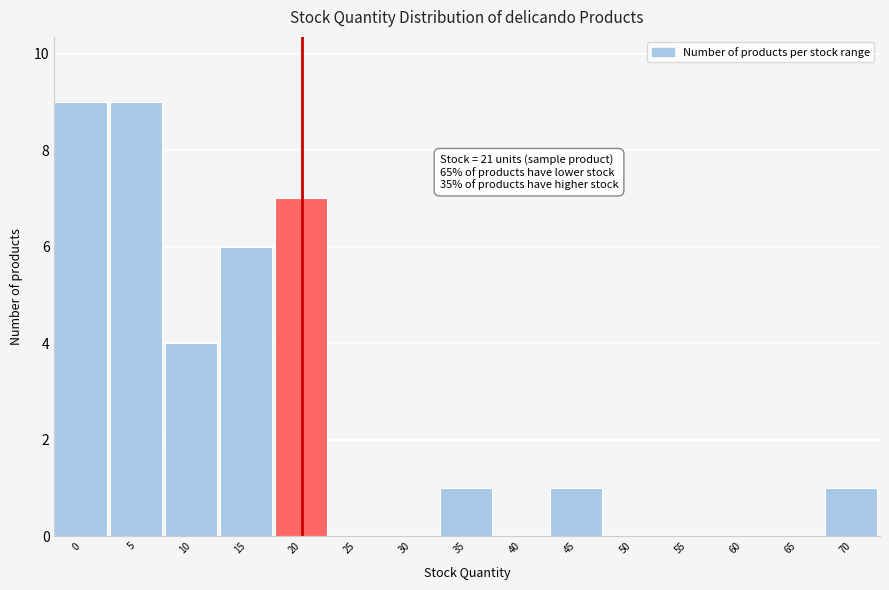

Reading left to right, extract all data points from this chart.

0=9	5=9	10=4	15=6	20=7	25=0	30=0	35=1	40=0	45=1	50=0	55=0	60=0	65=0	70=1